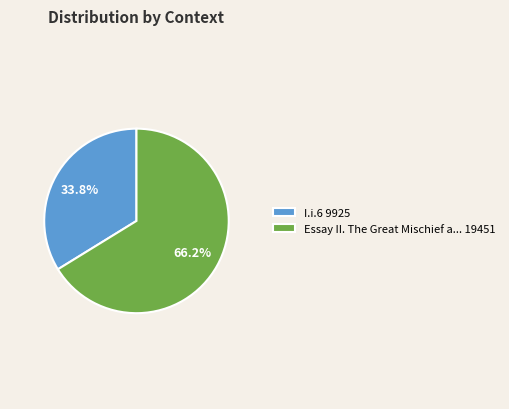

How much of the chart is everything except I.i.6 9925?

66.2%